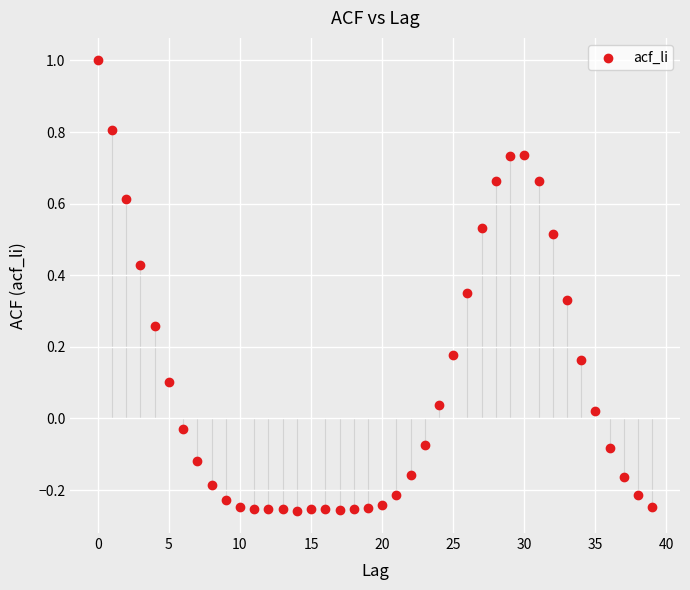

What is the range of Y values (max minus min)?

1.3